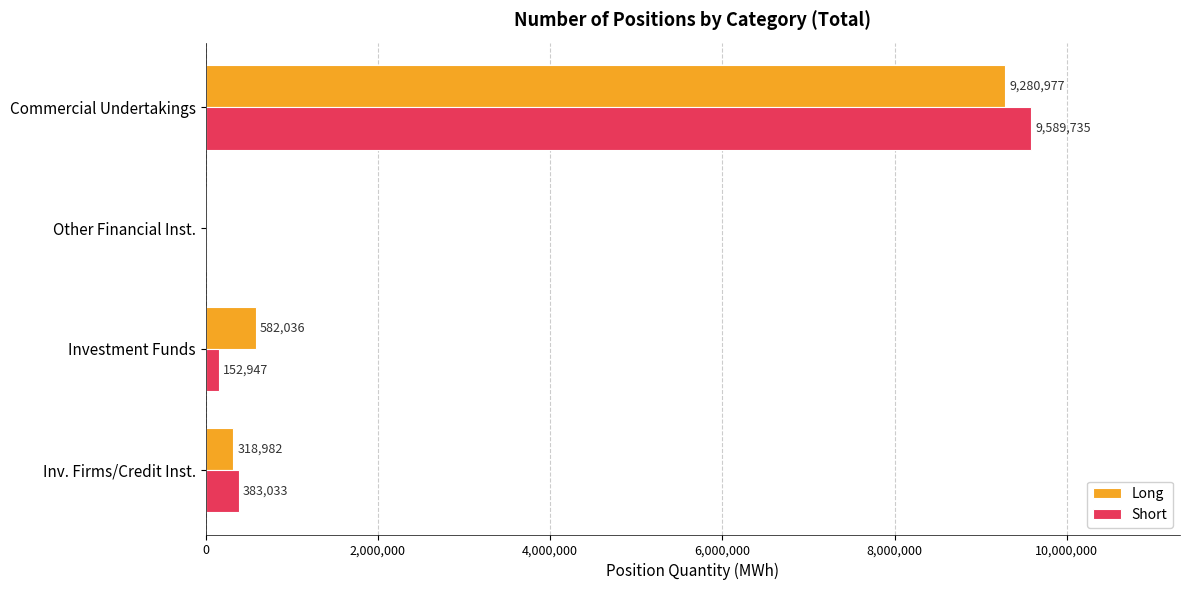

What is the sum of all Short values?

10125715